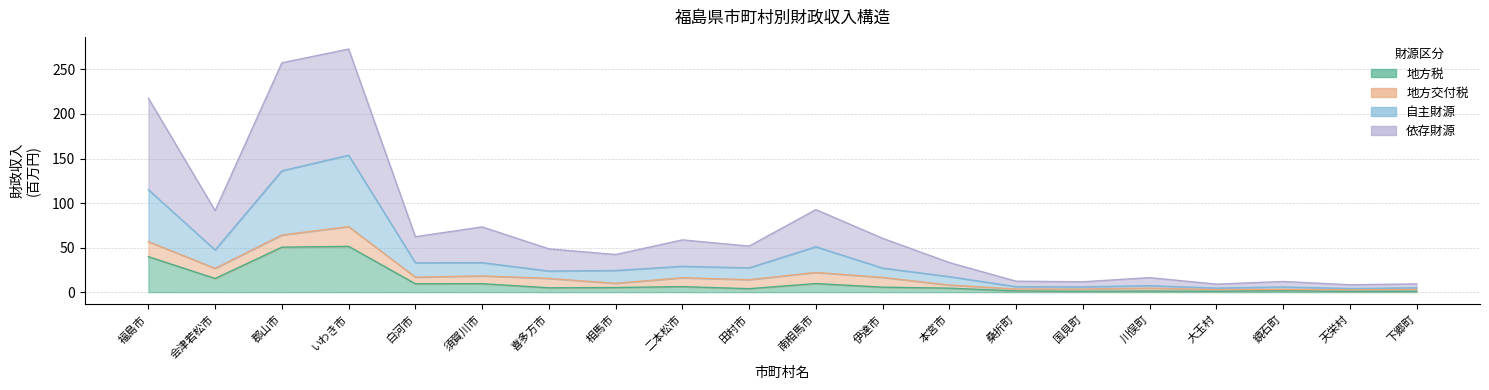

How many interior local valleys does the 地方税 series have?

7